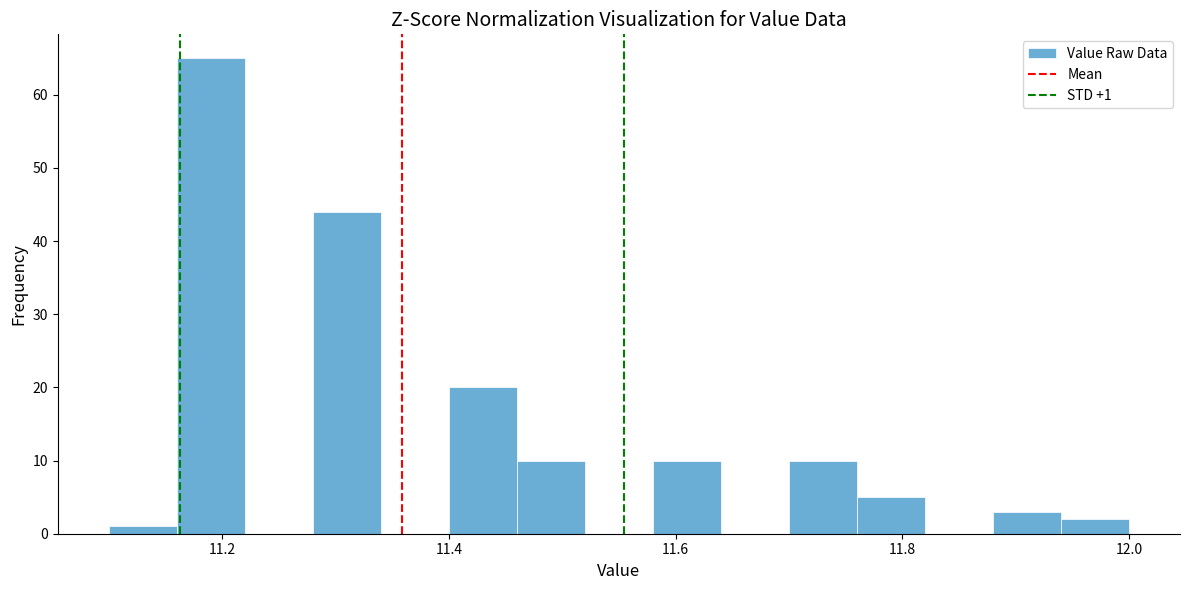

Read against the x-axis, roughly where is the centre of the tallest bar?

11.20